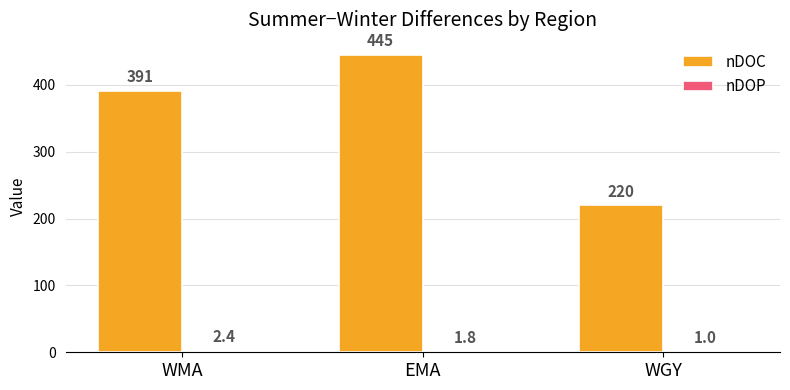

Is it true that nDOC equals 220.0 at WGY?

True